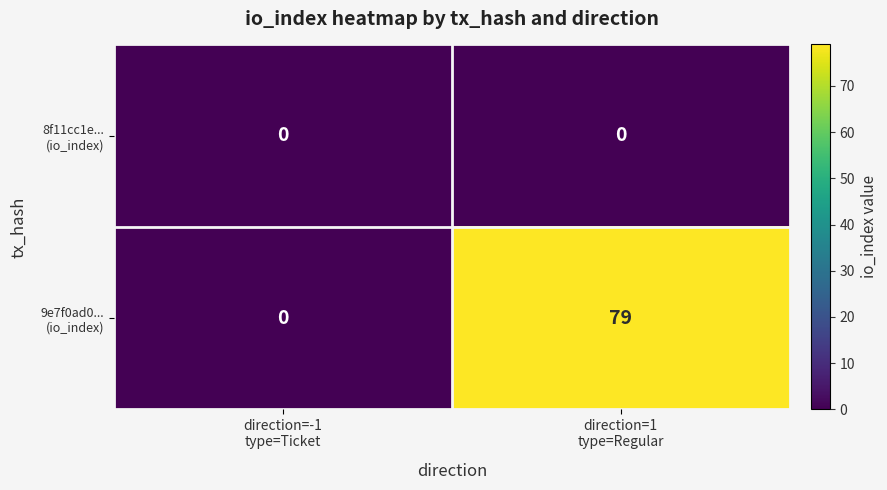

What is the maximum value shown in the chart?

79